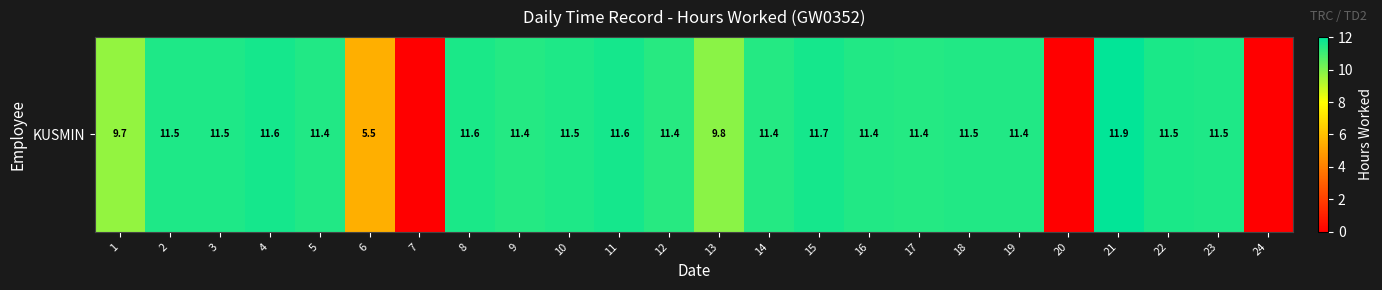

Rank the categories by value from lowest to highest.

7, 20, 24, 6, 1, 13, 12, 9, 14, 17, 16, 19, 5, 18, 2, 10, 23, 3, 22, 8, 11, 4, 15, 21